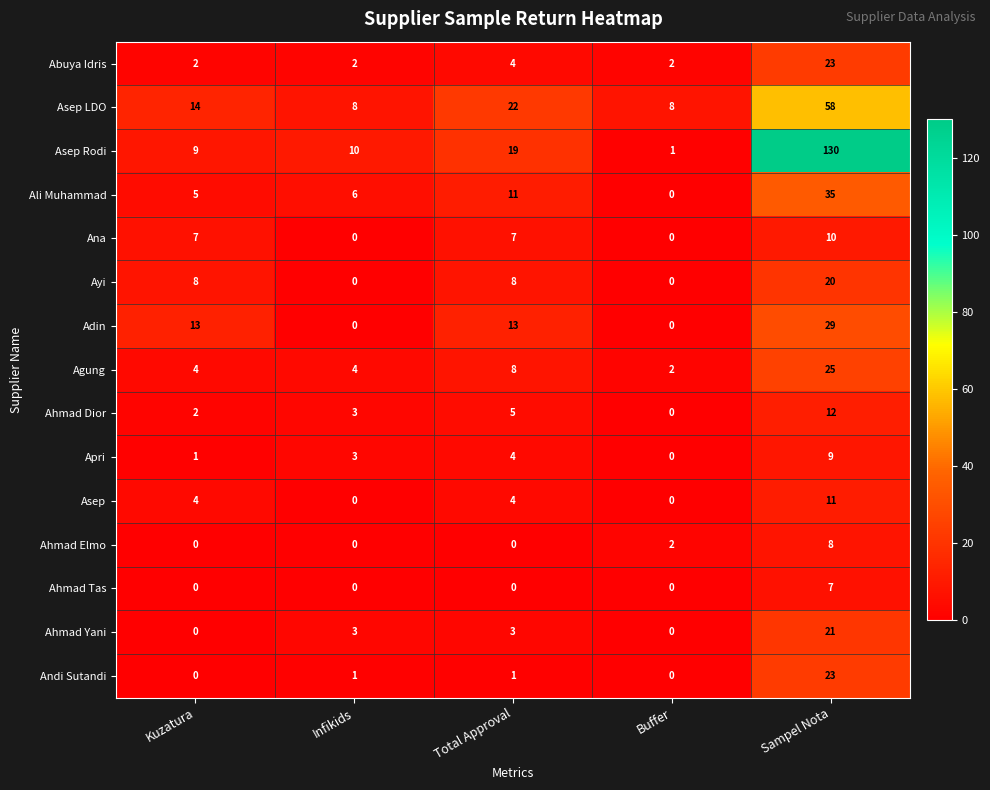

True or false: Andi Sutandi has a value of 1 at Infikids.

True